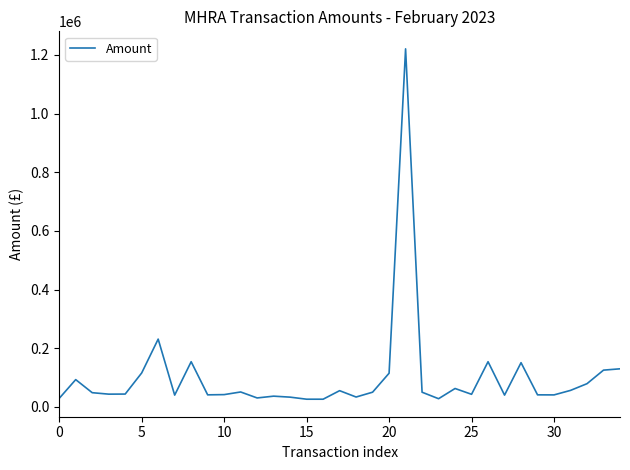

What is the greatest value displayed?

1220820.8